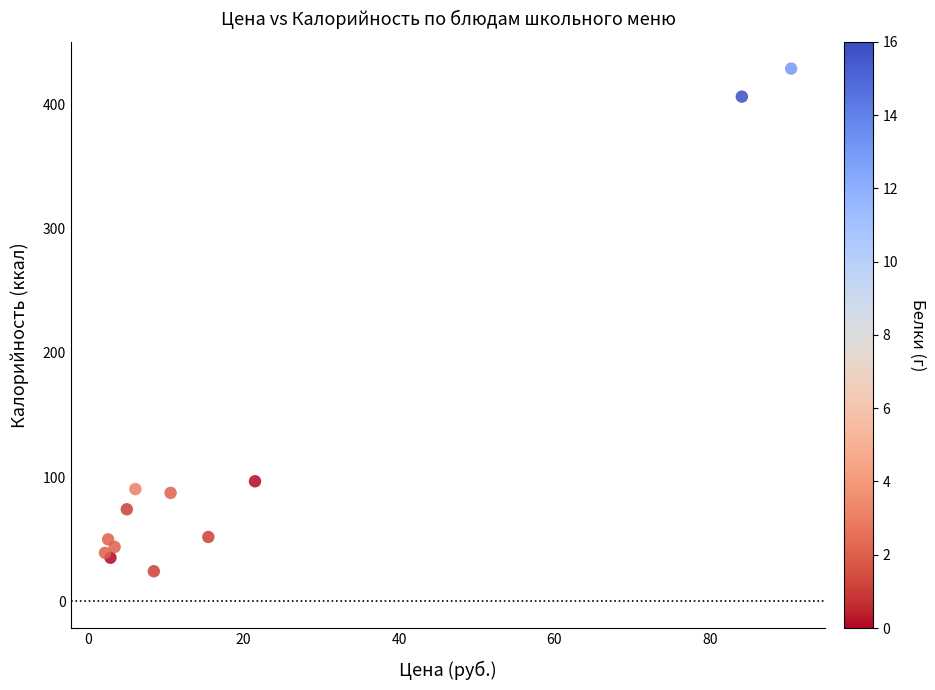

What Y value in the scatter plot is closest to 226?

96.7